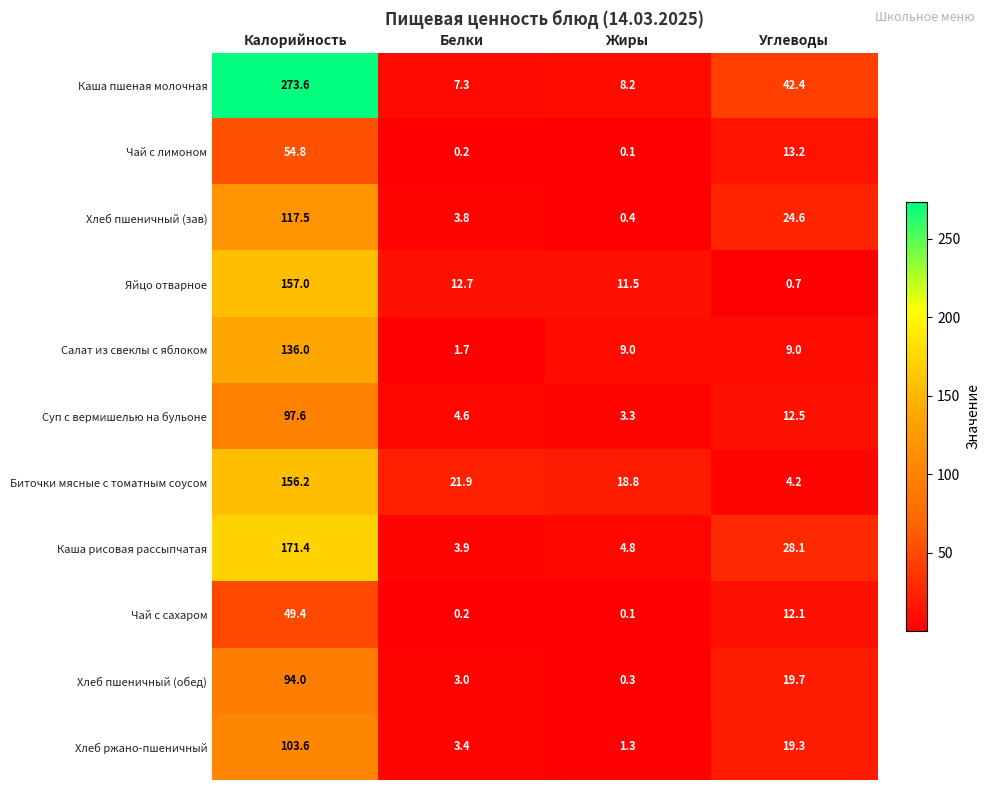

Which series has the largest range (max minus min)?

Каша пшеная молочная